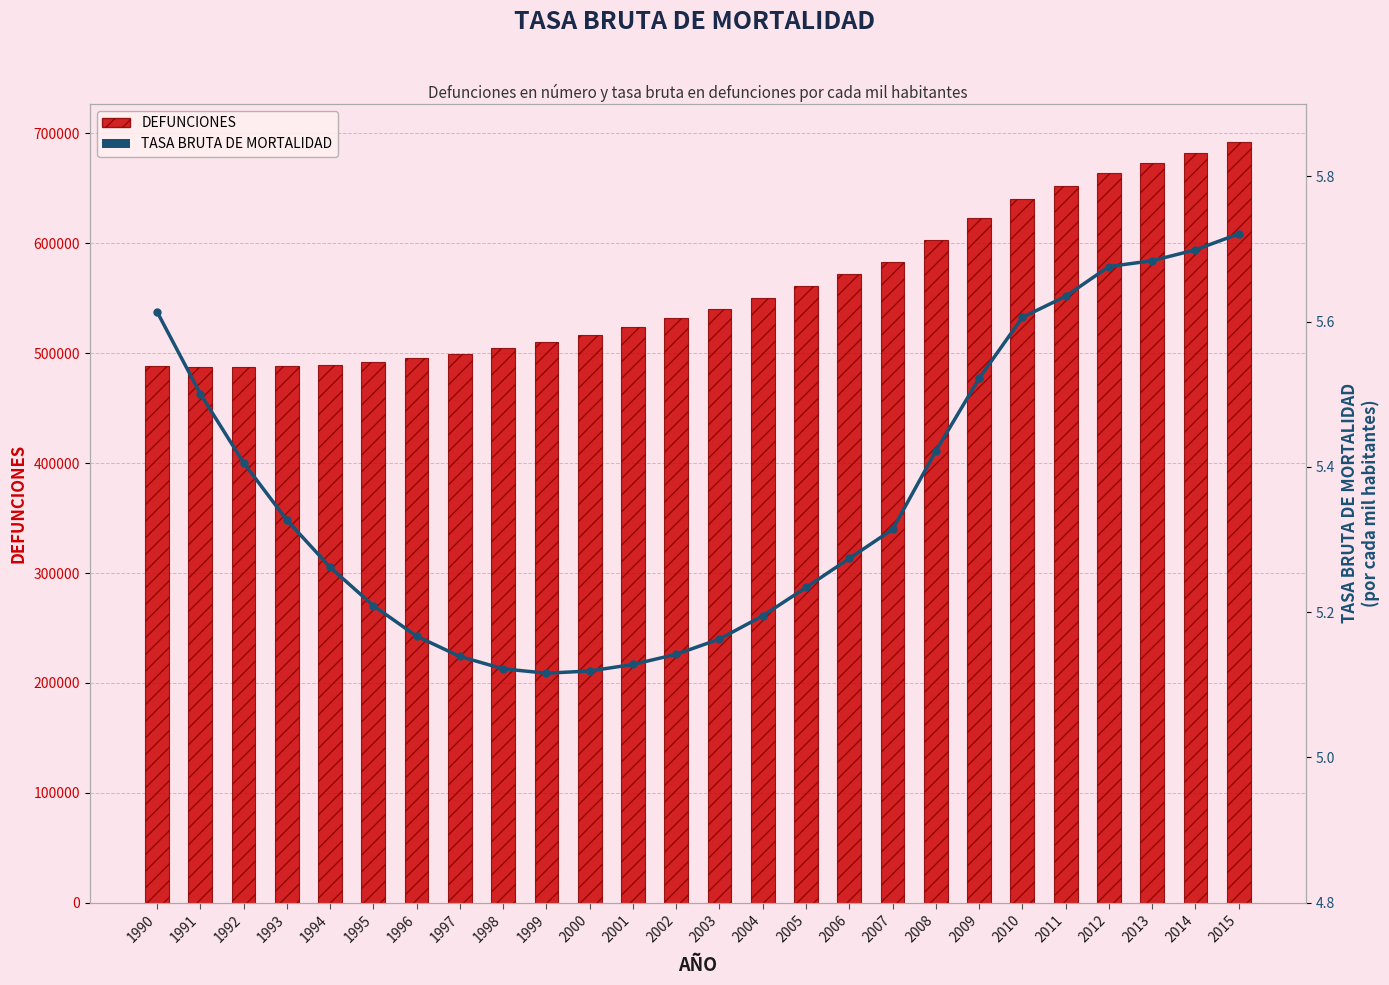

How many groups of bars are there?

26